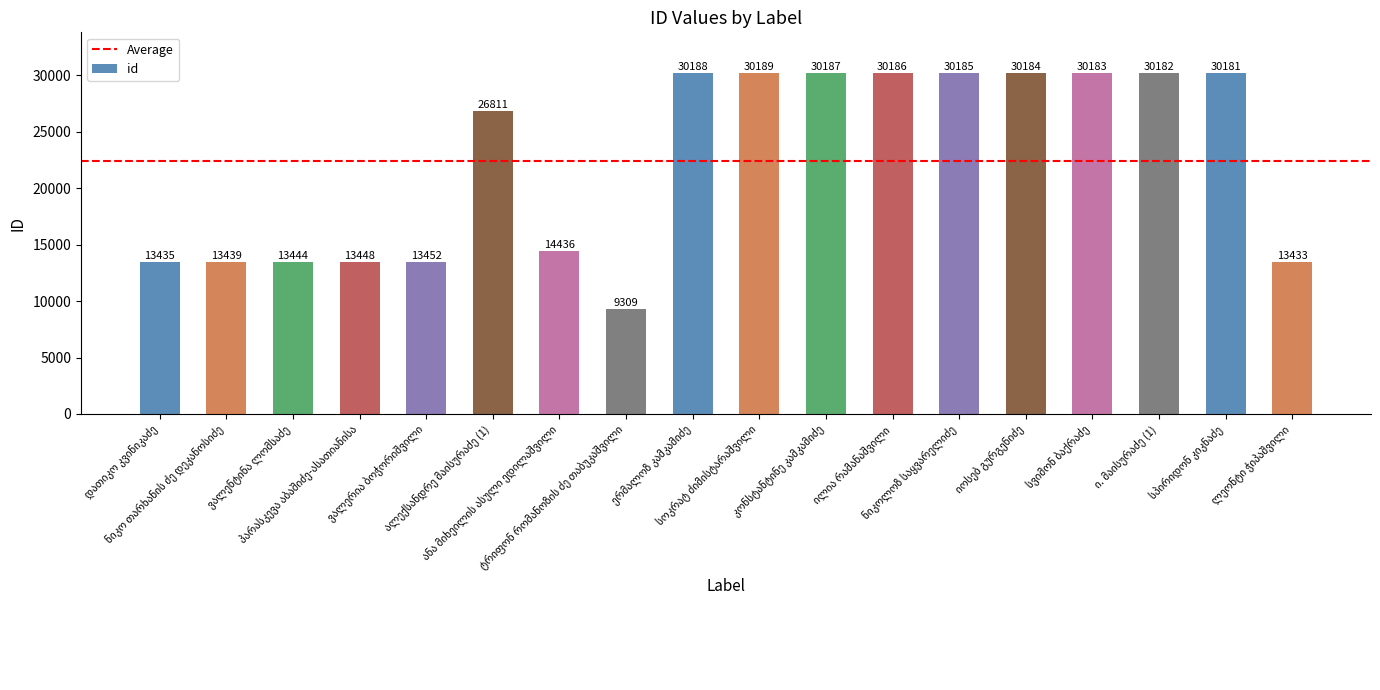

Count the number of categories in the chart.

18